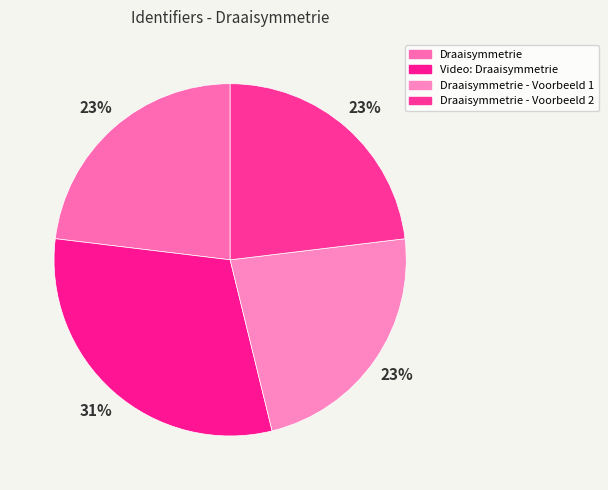

Rank the categories by value from lowest to highest.

Draaisymmetrie, Draaisymmetrie - Voorbeeld 1, Draaisymmetrie - Voorbeeld 2, Video: Draaisymmetrie